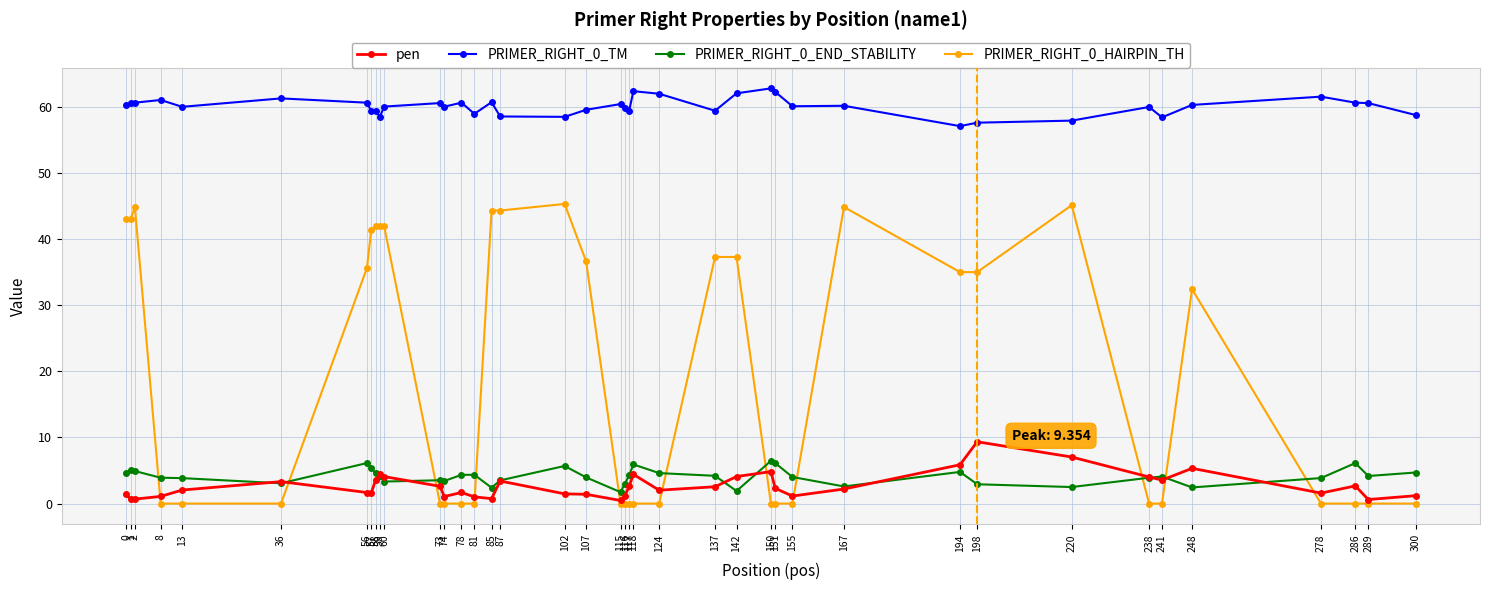

What is the highest value of the pen series?

9.4